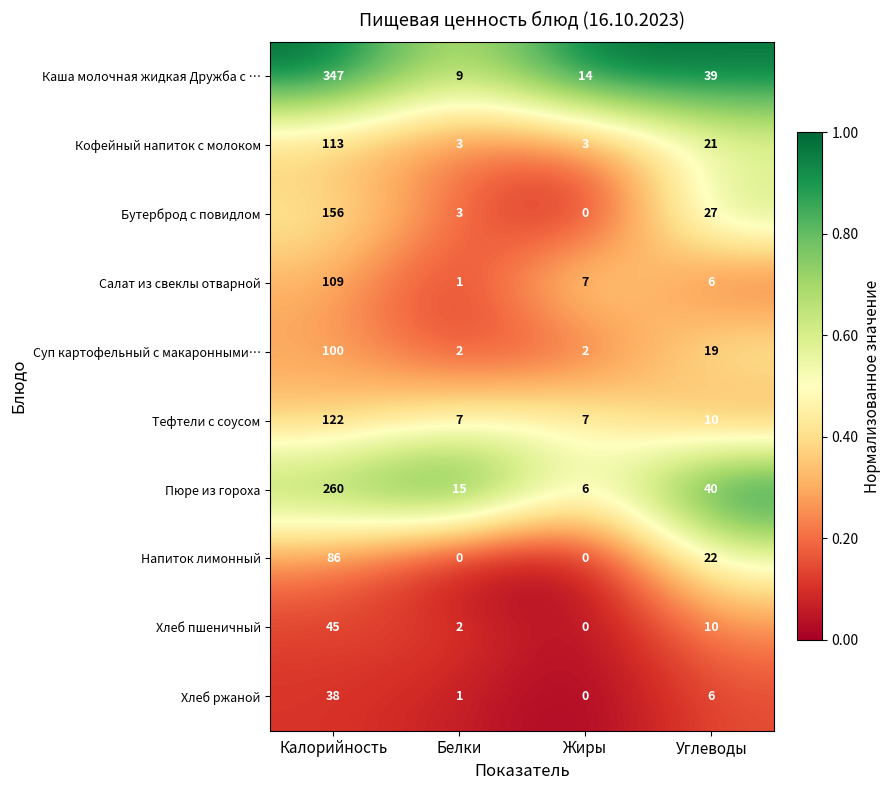

At which label does Напиток лимонный first exceed 22?

Калорийность